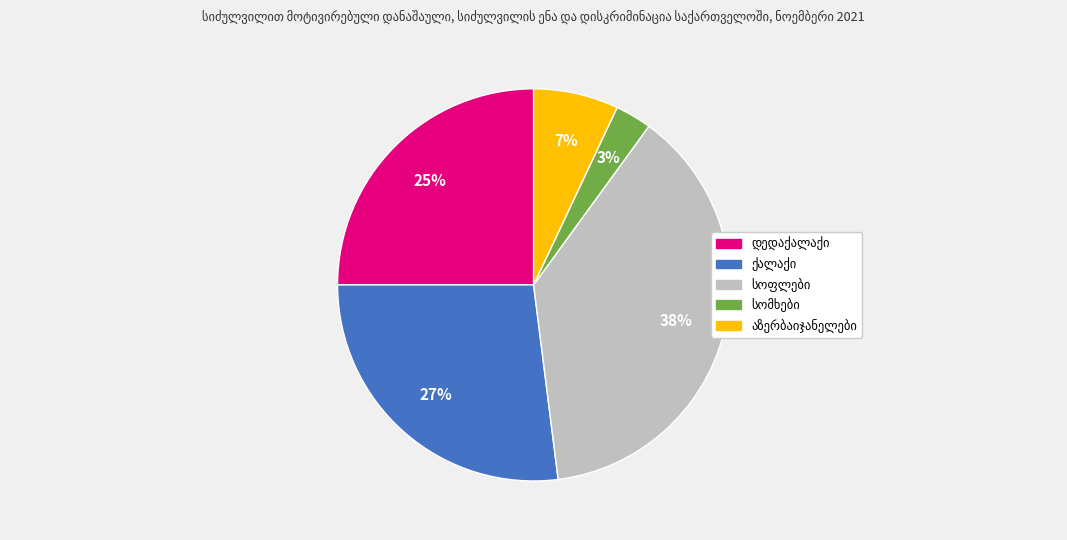

Does any single category account for the majority?

No